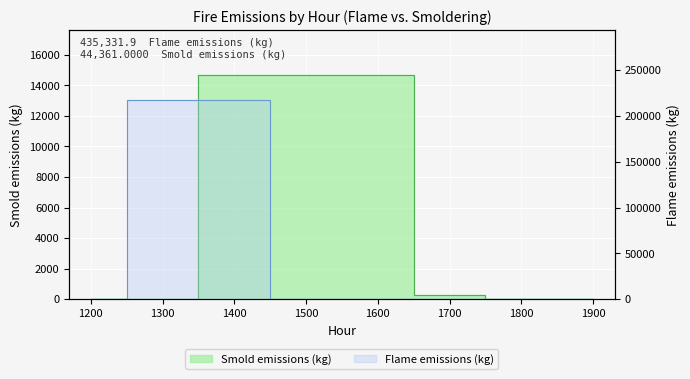

True or false: Flame emissions (kg) has more than 1 interior local peaks.

False